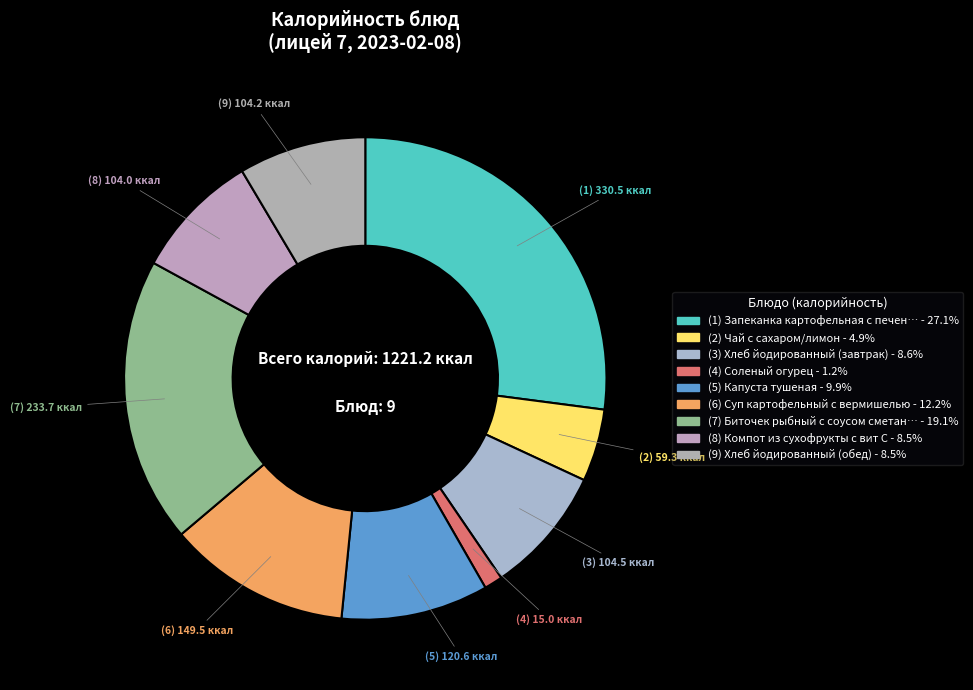

How many slices are in this pie chart?

9